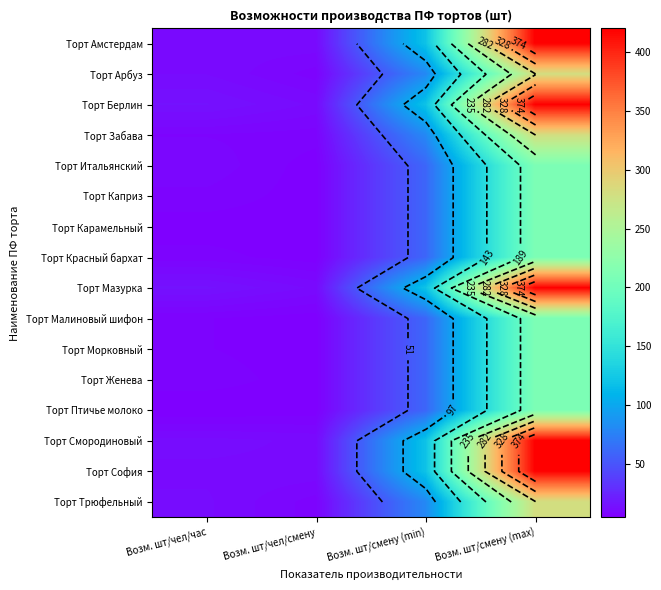

At how many categories does at least one series exceed 316?

1